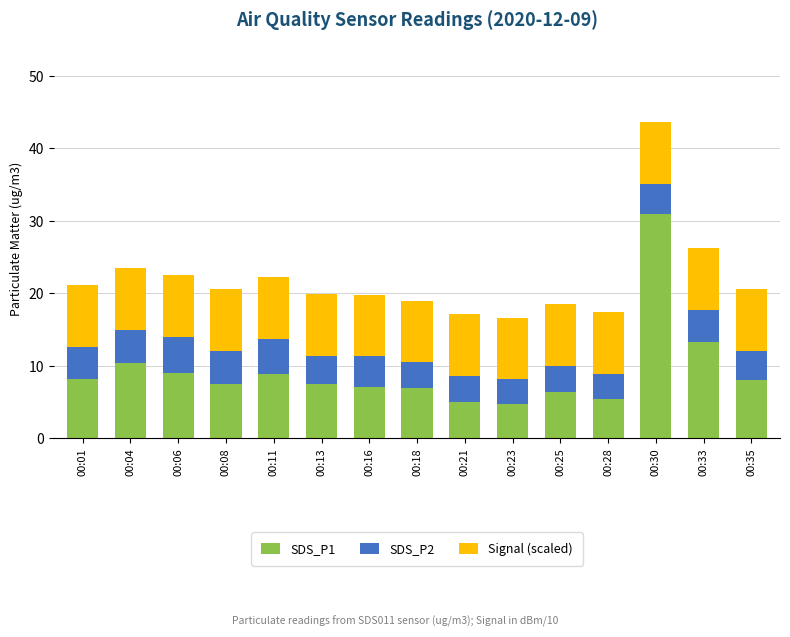

True or false: SDS_P1 has a value of 13.3 at 00:33.

True